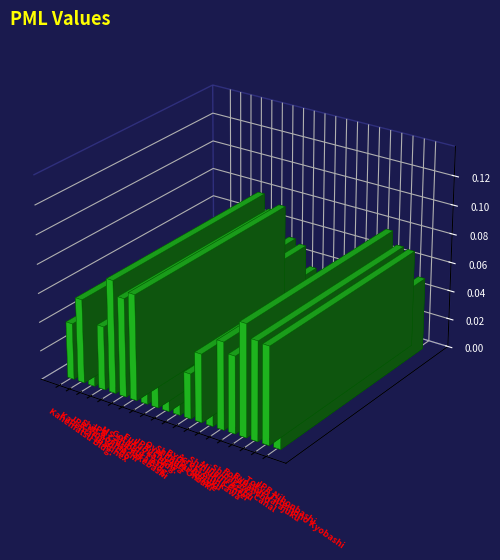

What value does the data have at JPR Crest Takebashi?

0.1